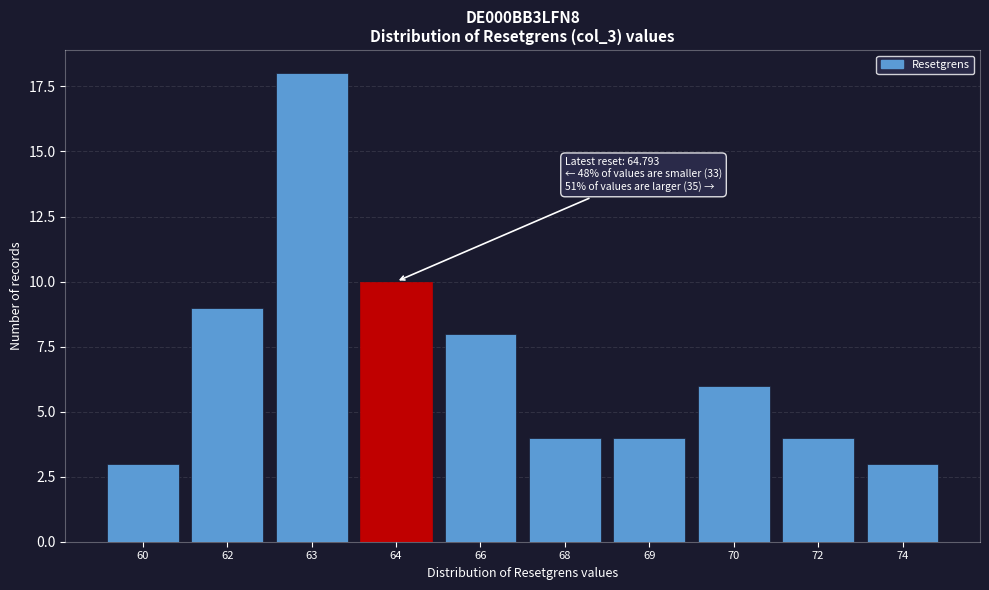

Reading left to right, what are all the values shown in this chart?

3	9	18	10	8	4	4	6	4	3